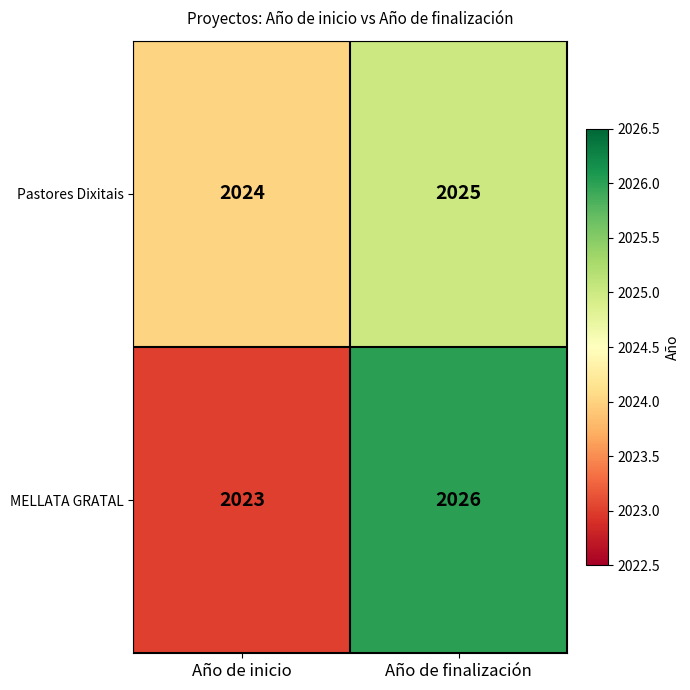

At which label does MELLATA GRATAL reach its peak?

Año de finalización